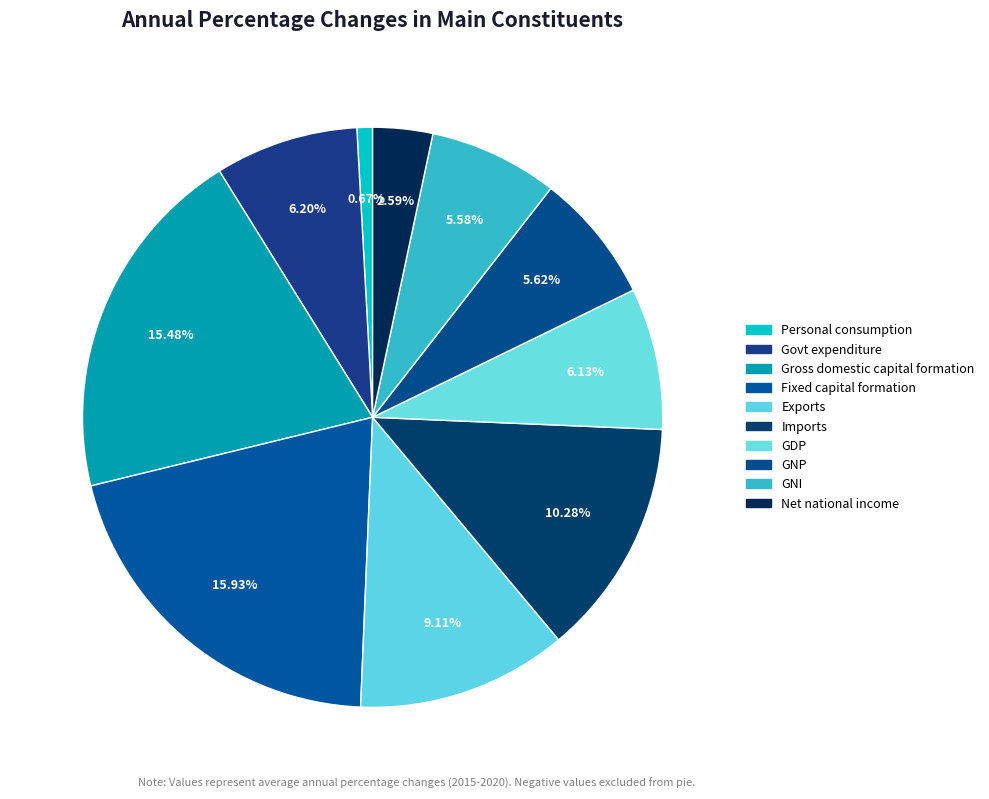

Is it true that Imports of goods and services is 13% of the pie?

True